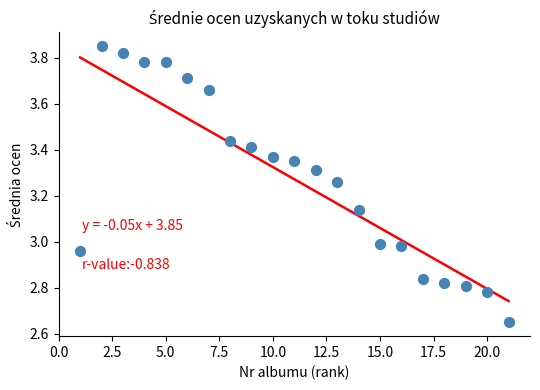

What is the range of X values (max minus min)?

20.0